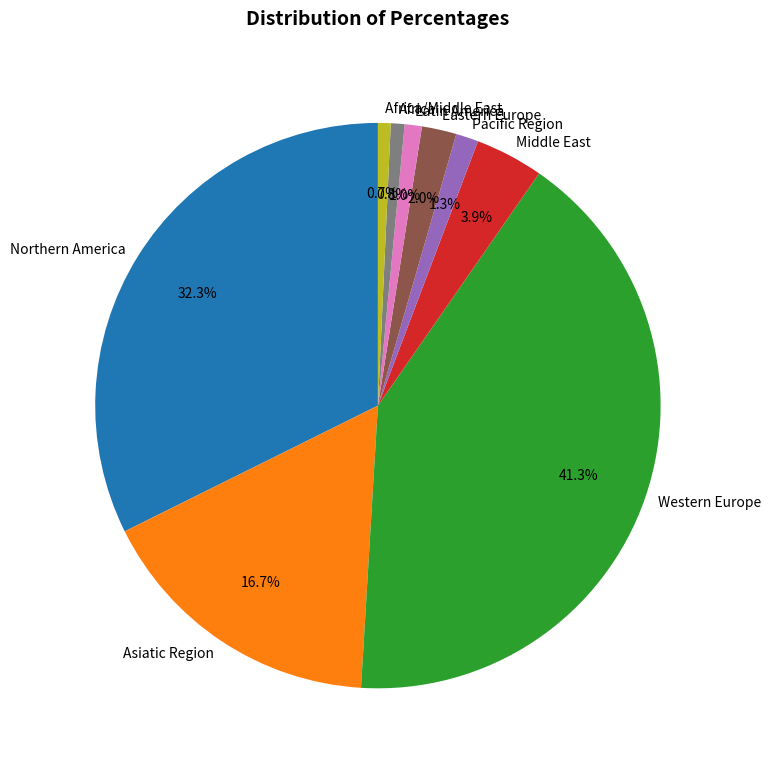

Does Latin America represent more than half of the total?

No